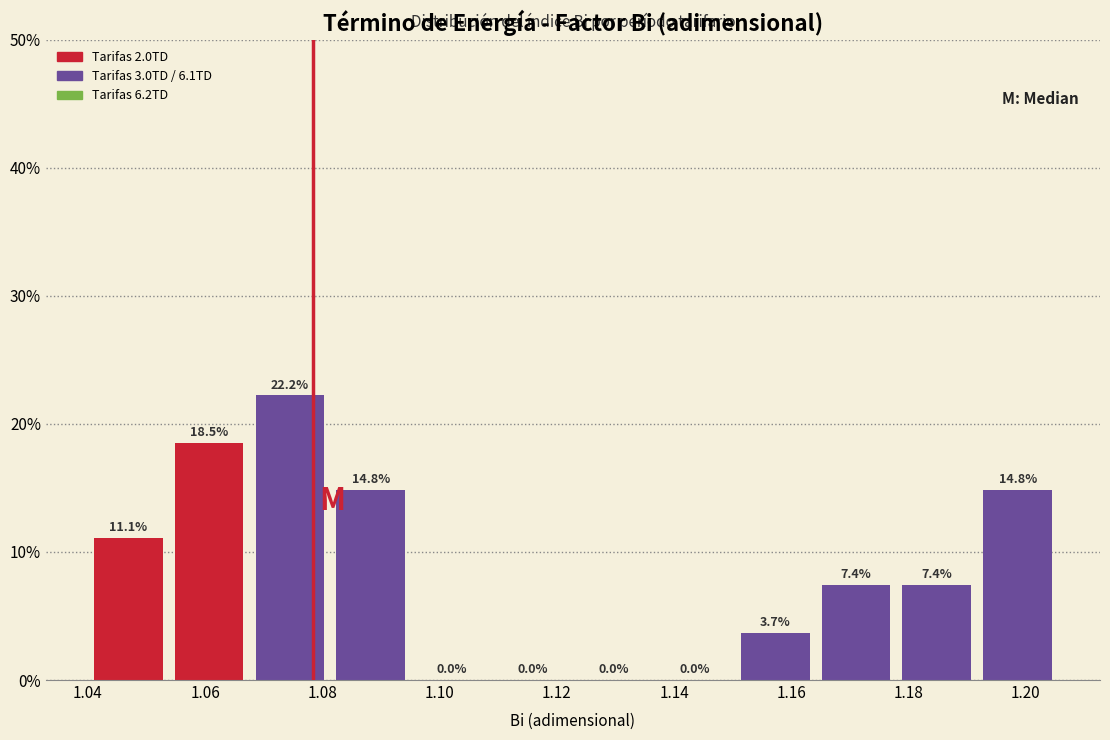

Over which range of the x-axis is the bar tallest?

1.068 to 1.082